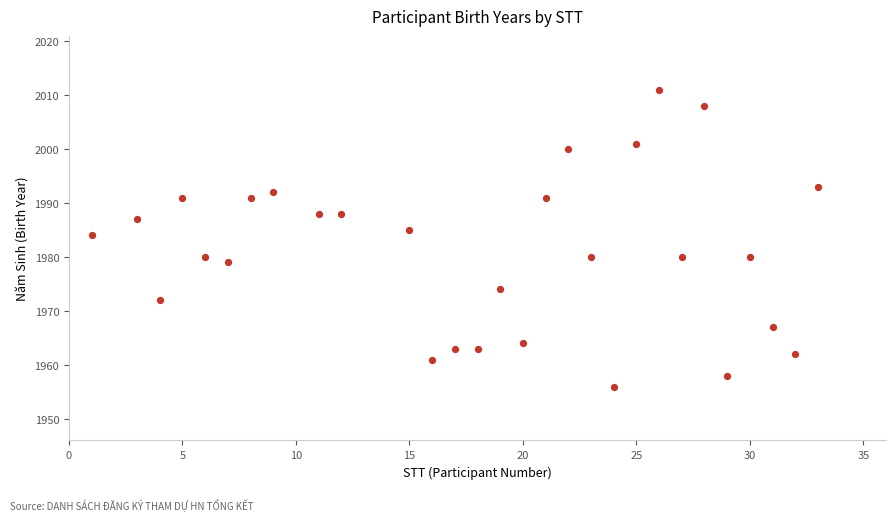

What is the range of Y values (max minus min)?

55